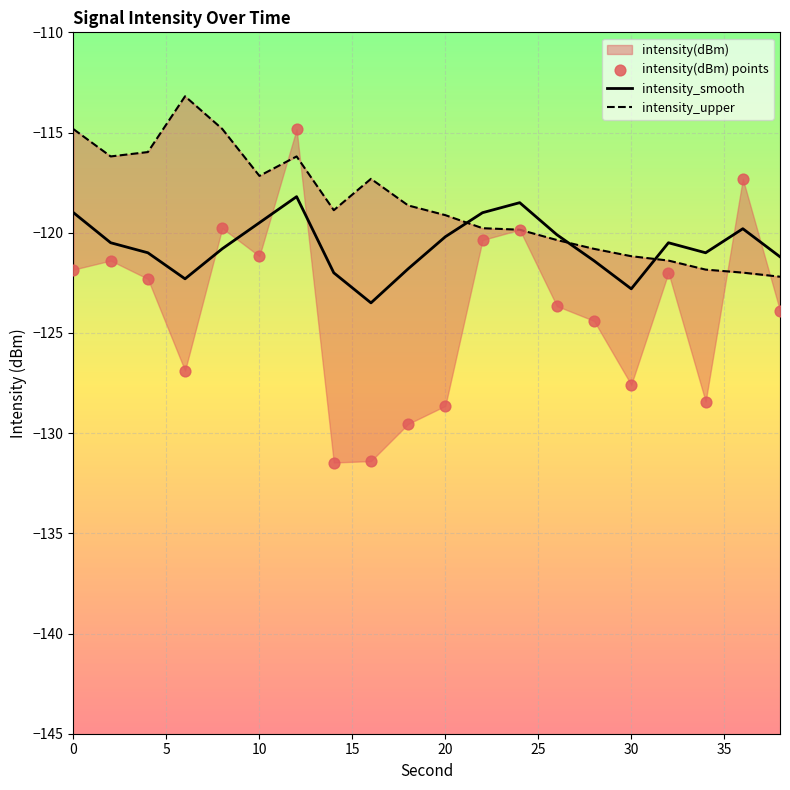

What is the total value across all series at 5?

-358.1